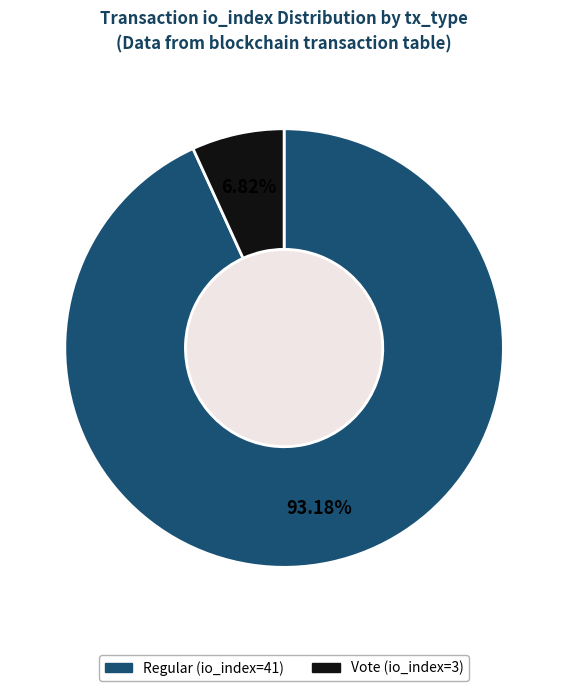

Is there a majority slice in this chart?

Yes